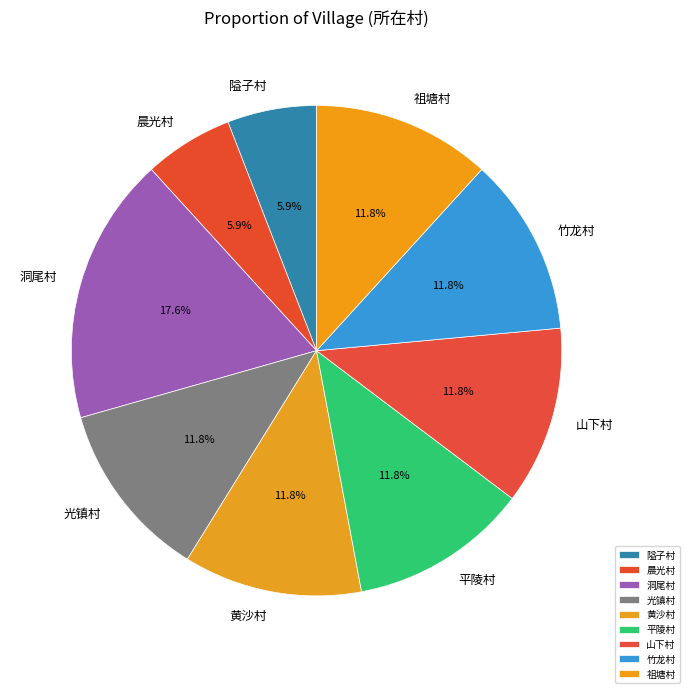

Between 黄沙村 and 隘子村, which is larger?

黄沙村